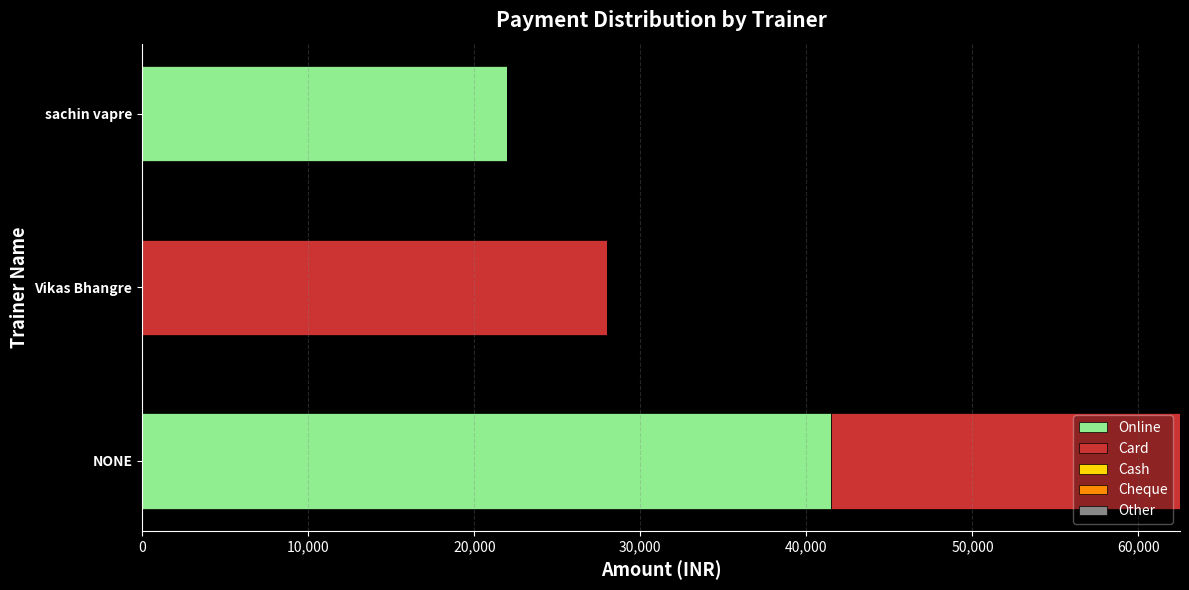

The Online series shows 41500 at NONE. True or false?

True